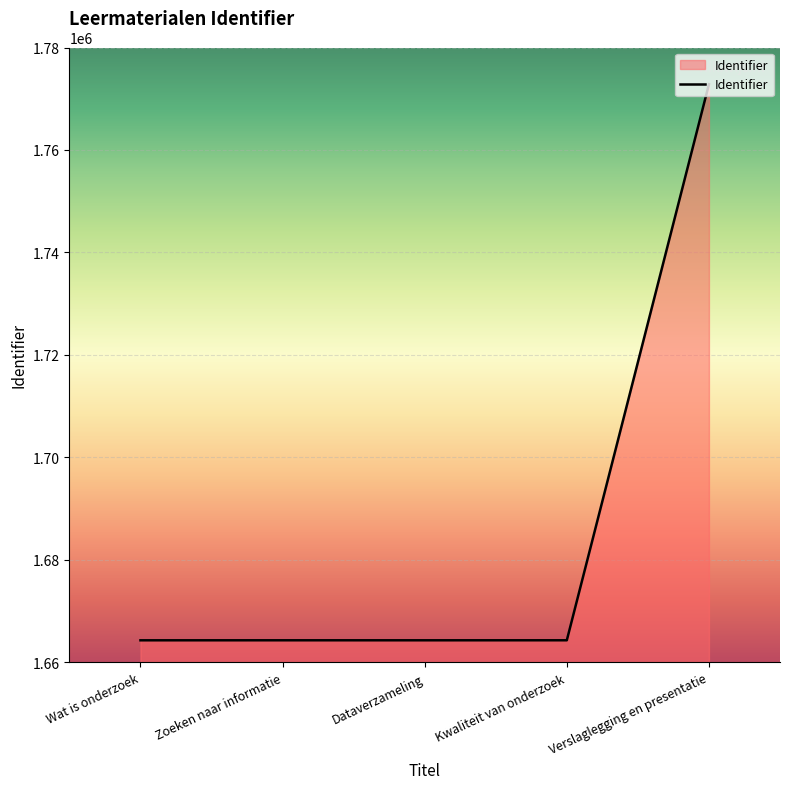

What position from the right is Wat is onderzoek?

5